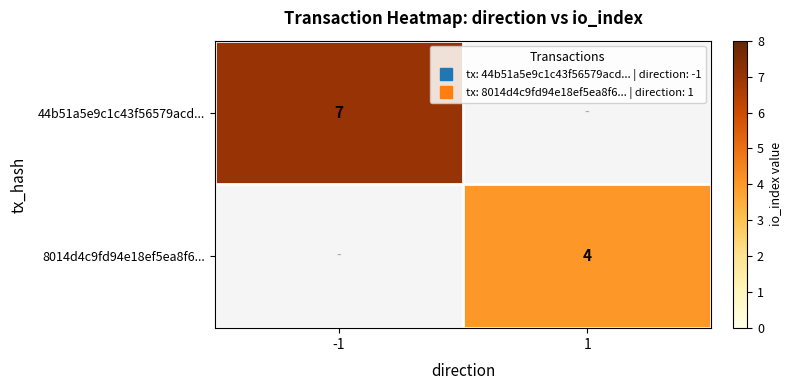

The 8014d4c9fd94e18ef5ea8f6... series shows 2.0 at 1. True or false?

False